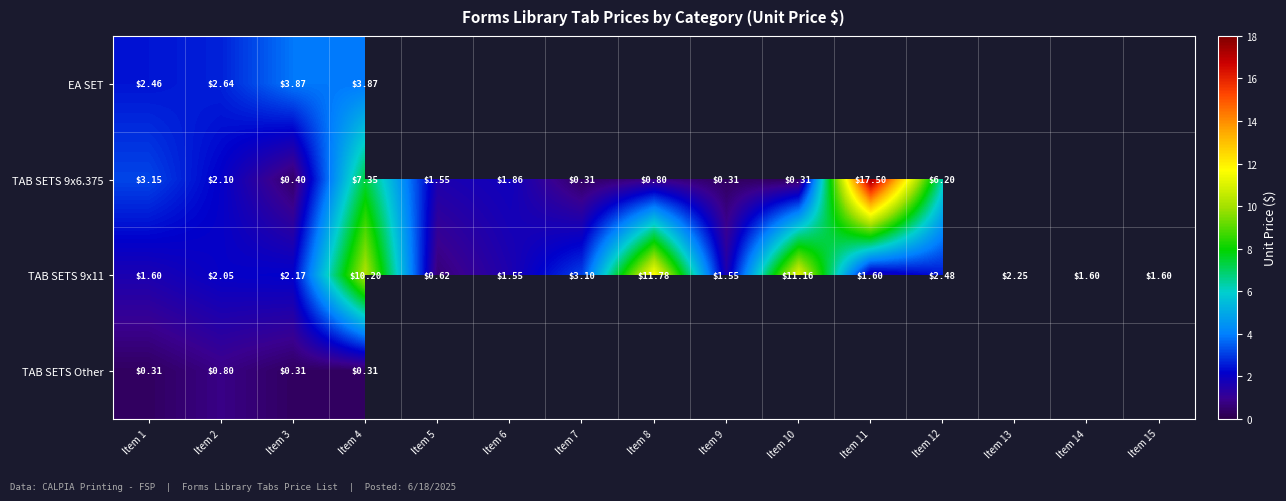

What is the highest value of the TAB SETS Other series?

0.8